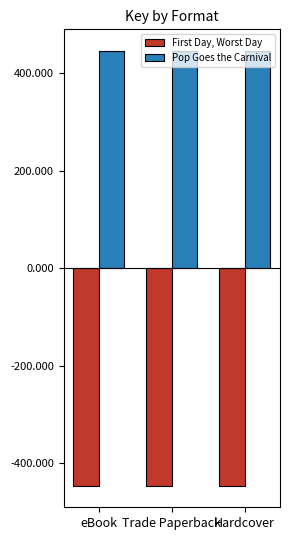

How many groups of bars are there?

3